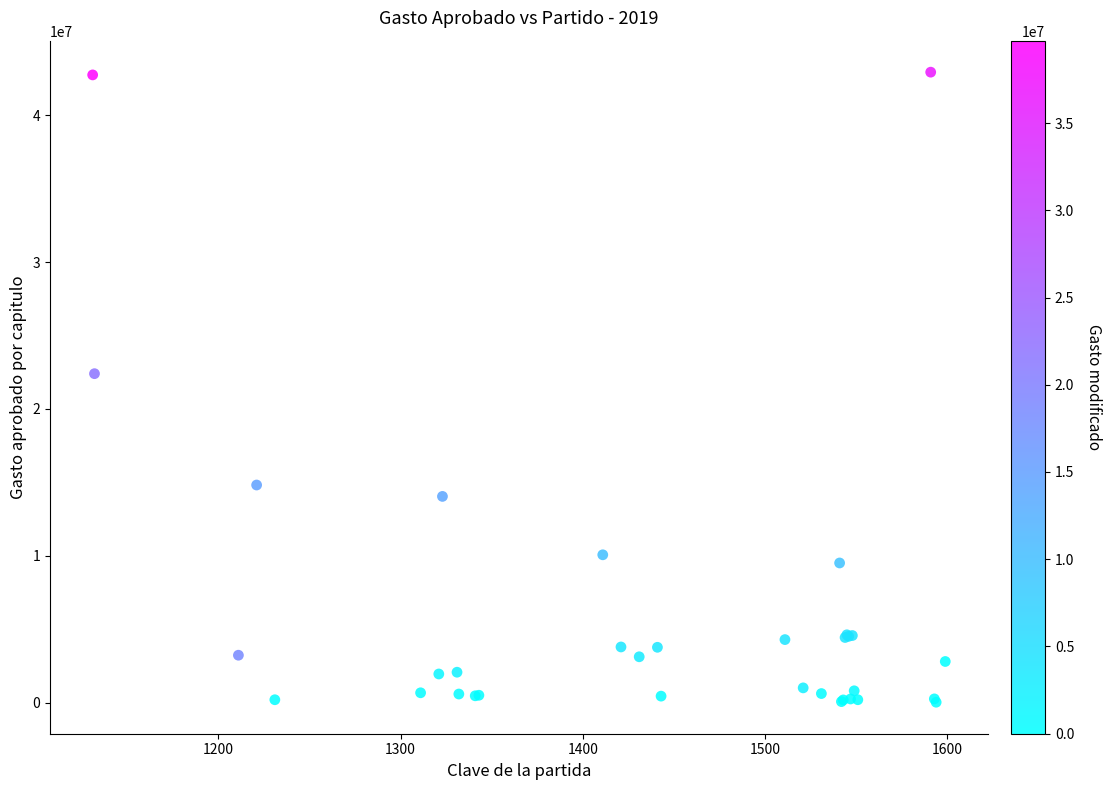

What Y value in the scatter plot is closest to 21475366?

22396197